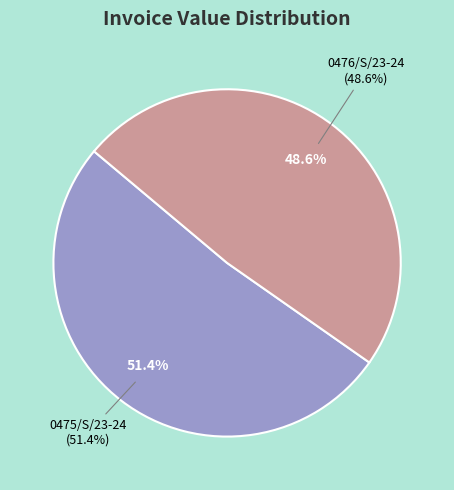

How many segments does this pie chart have?

2